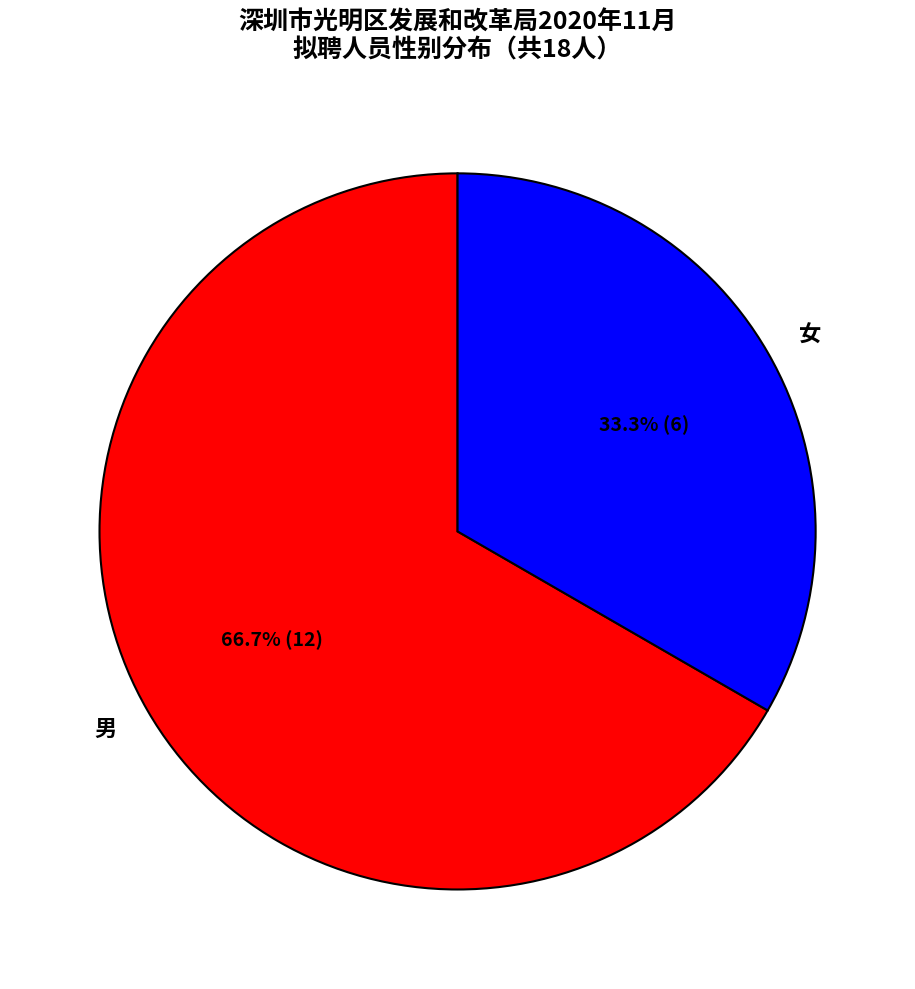

Count the number of slices in the pie.

2